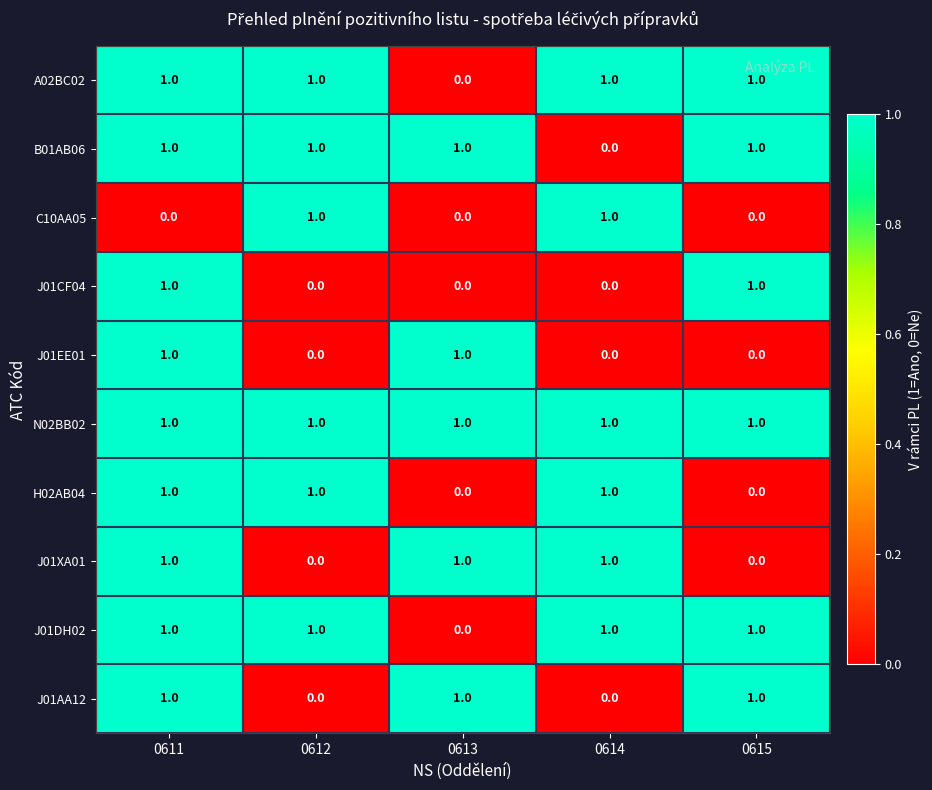

True or false: C10AA05 has a value of 1 at 0612.

True